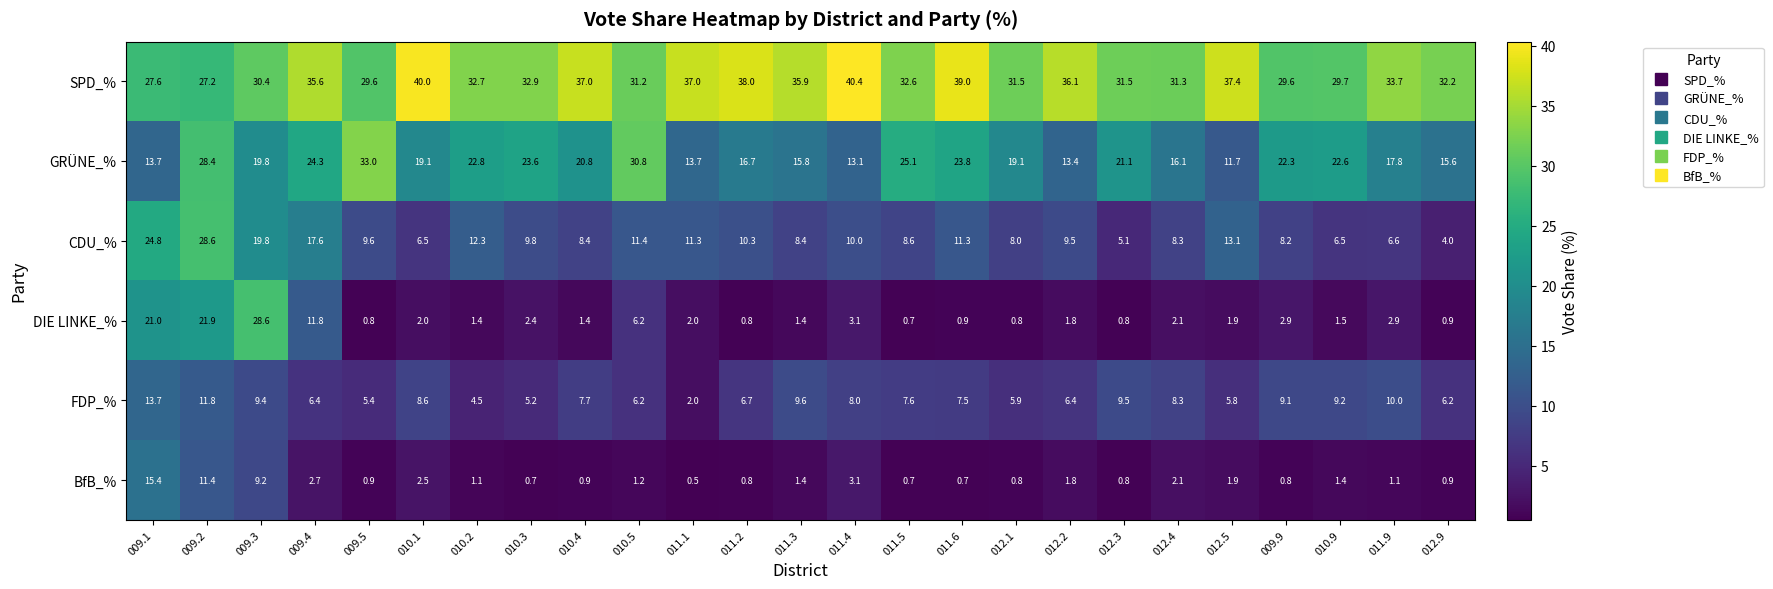

What is the maximum value shown in the chart?

40.4